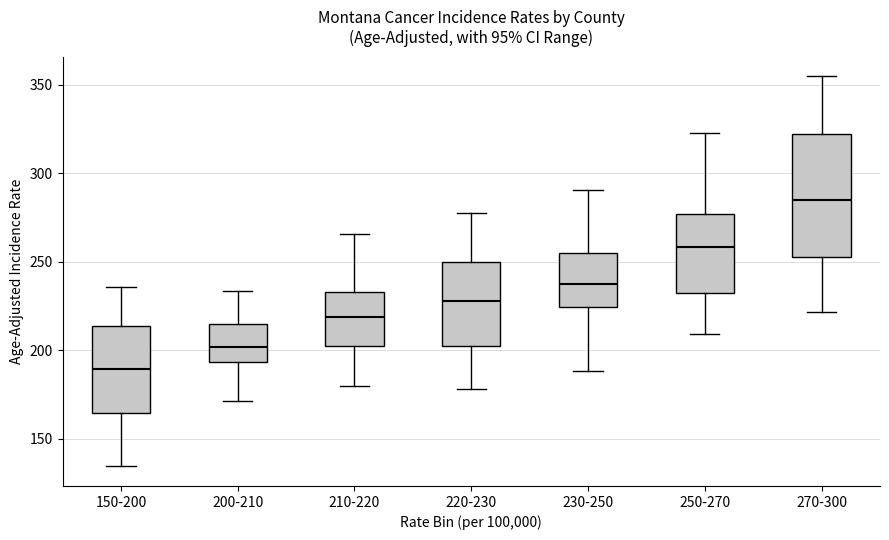

Which box is the tallest, from its lower edge to its upper edge?

270-300